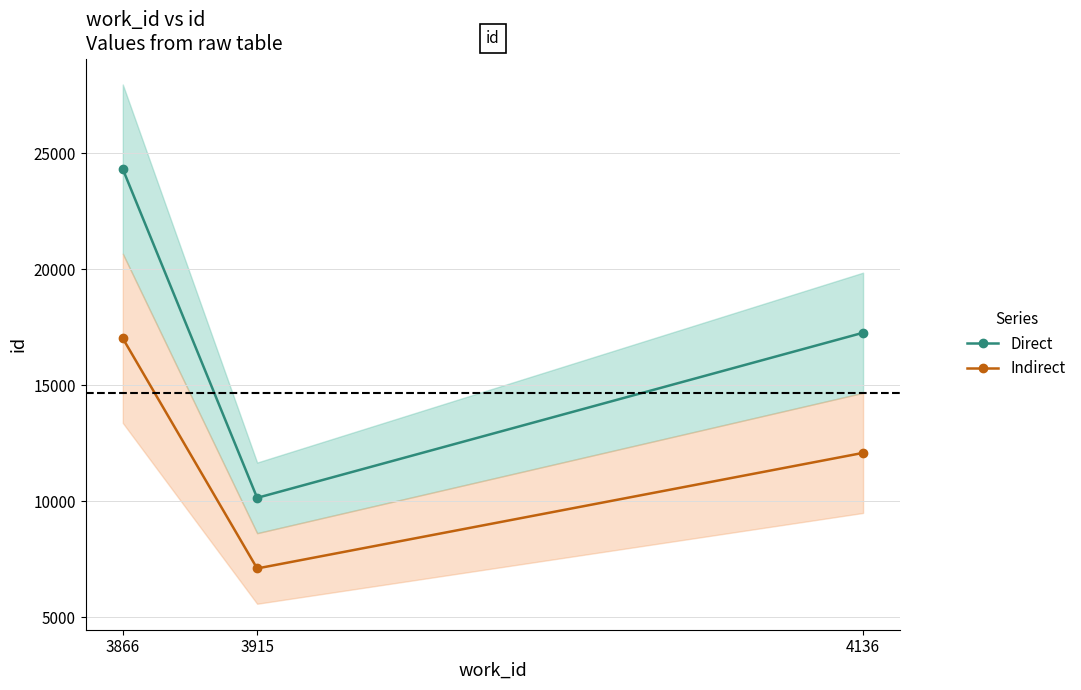

At which label does Direct first exceed 17259?

3866